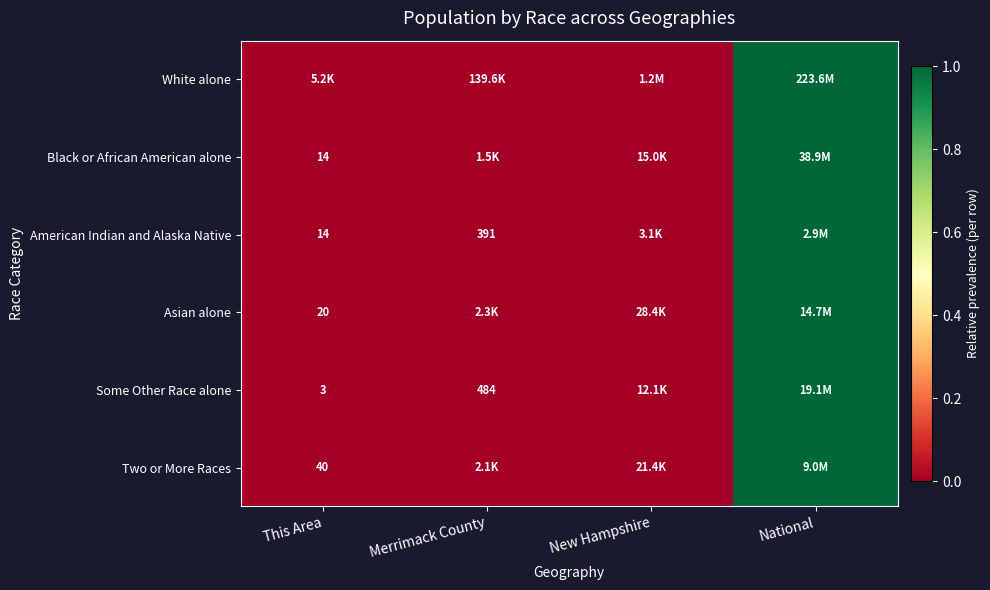

Is it true that Two or More Races equals 1.7 at National?

False